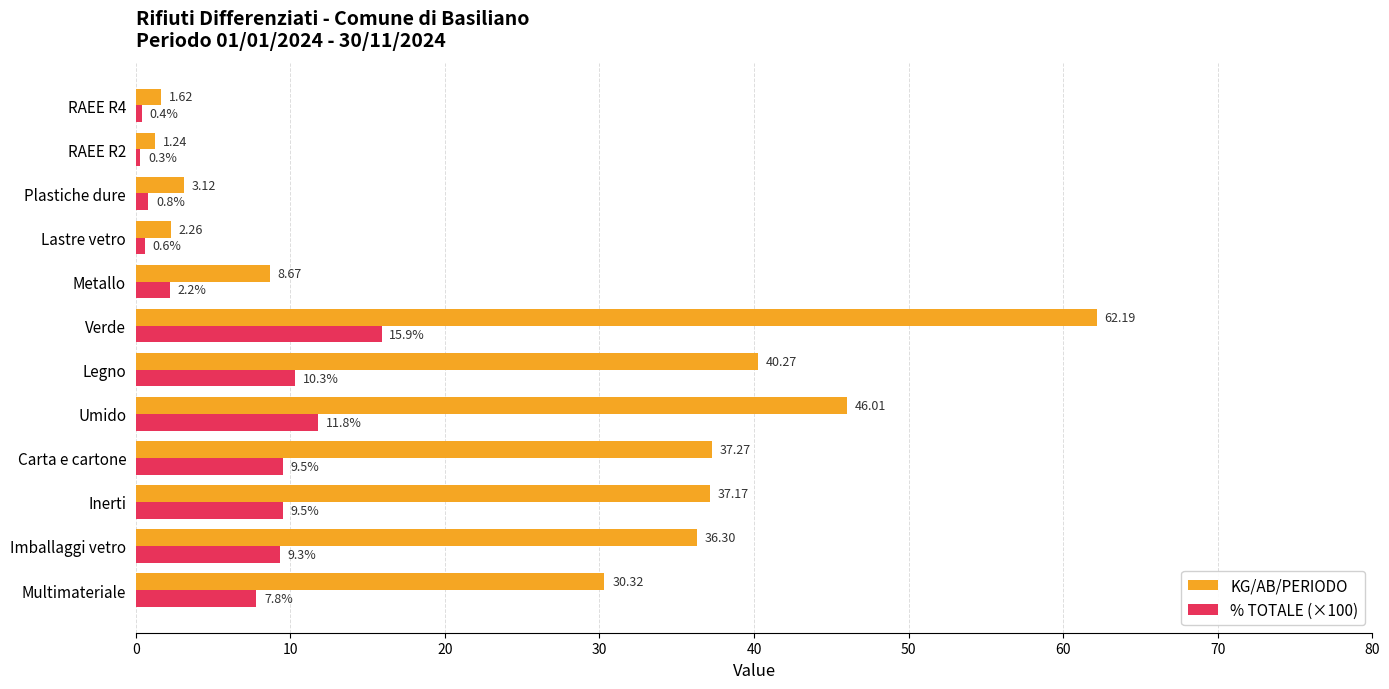

Rank the series by their maximum value, from highest to lowest.

KG/AB/PERIODO, % TOTALE (×100)